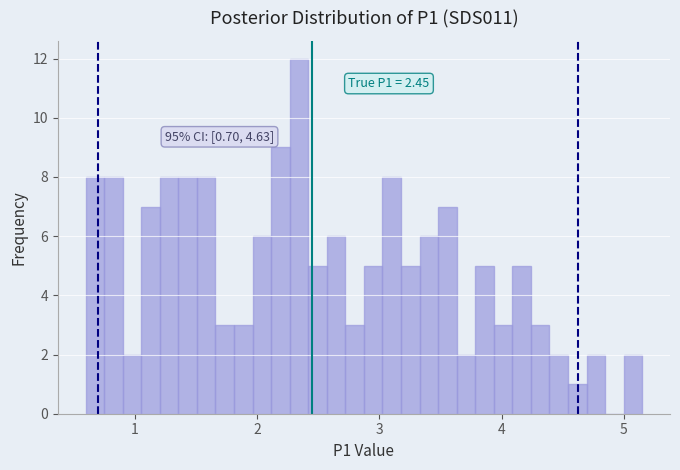

Read against the x-axis, roughly where is the centre of the tallest bar?

2.3